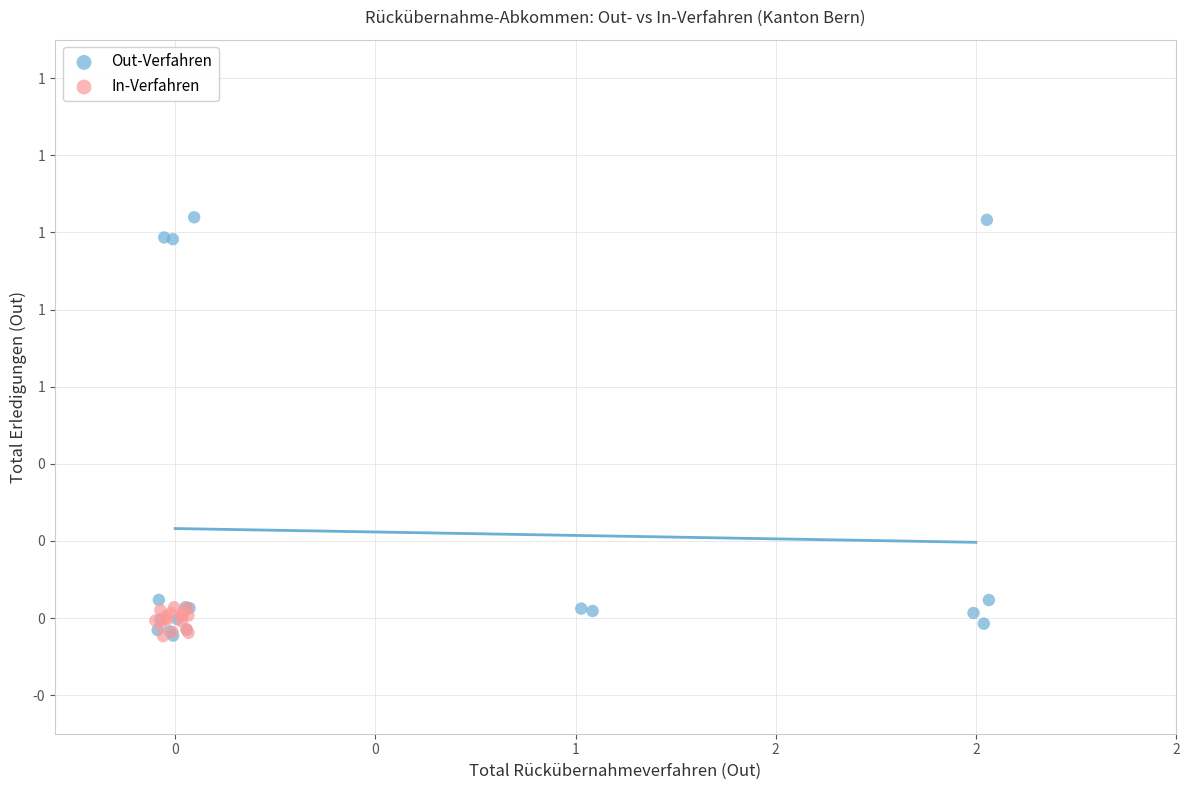

What are all the series names shown in the legend?

Out-Verfahren, In-Verfahren